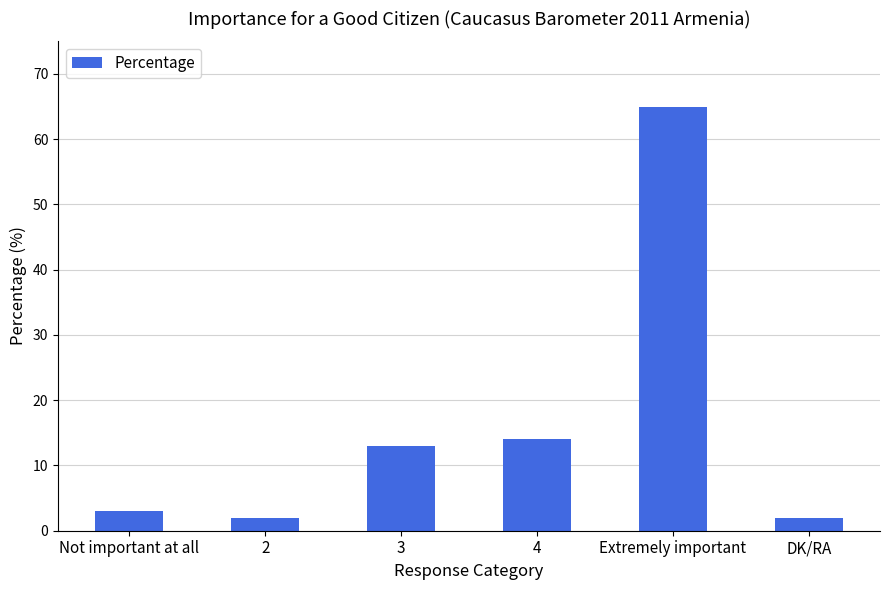

Between DK/RA and 4, which is larger?

4